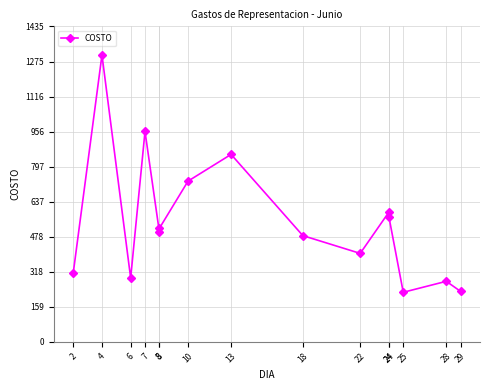

What is the maximum value shown in the chart?

1305.0